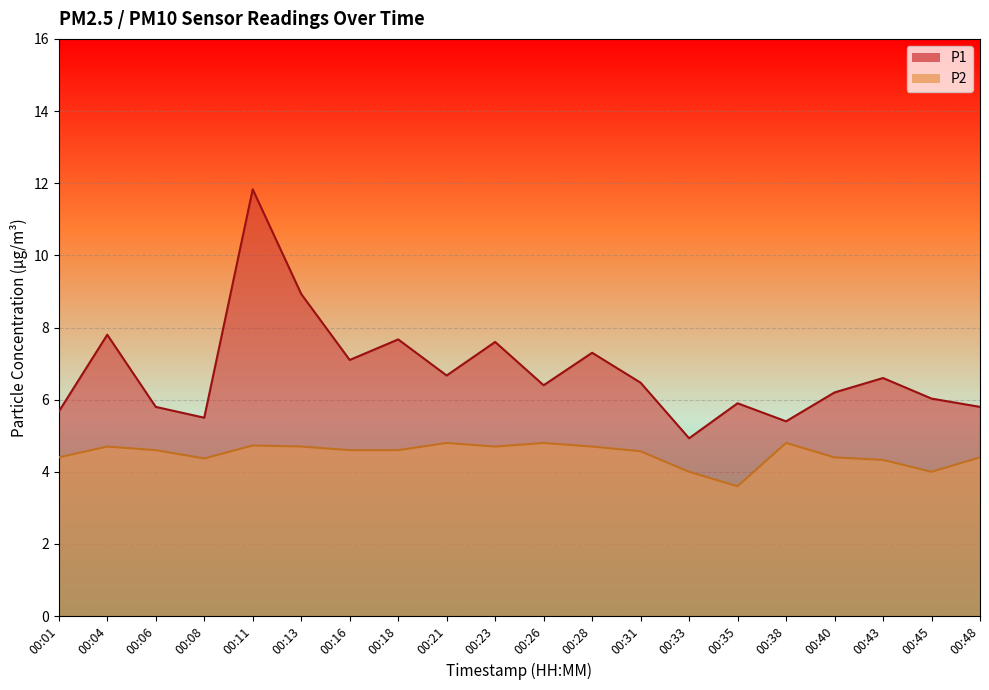

What is the value of the P2 point at the 12th from the left?

4.7